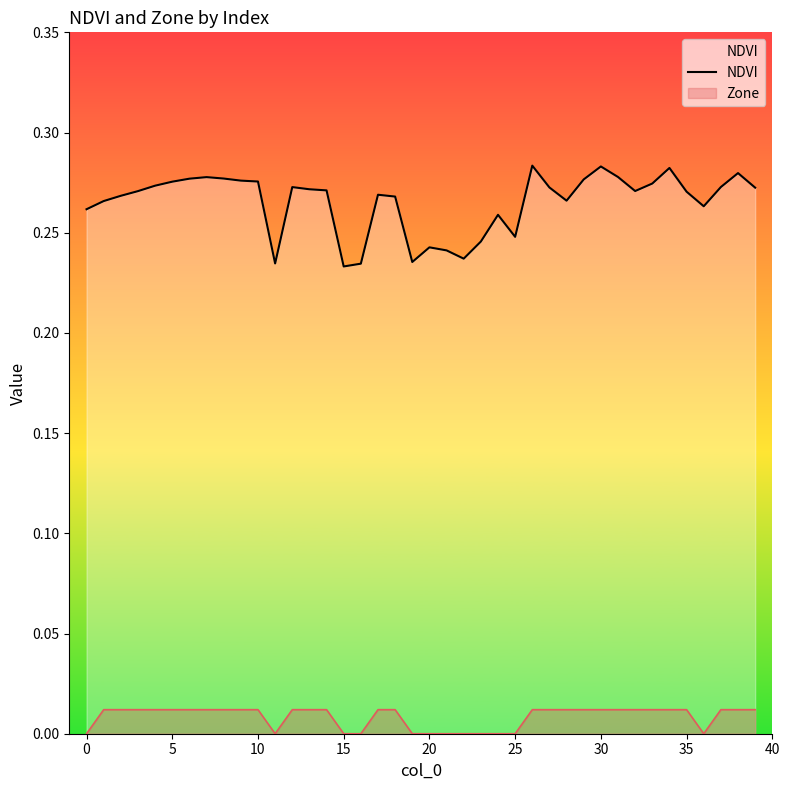

Which series has the widest spread of values?

NDVI